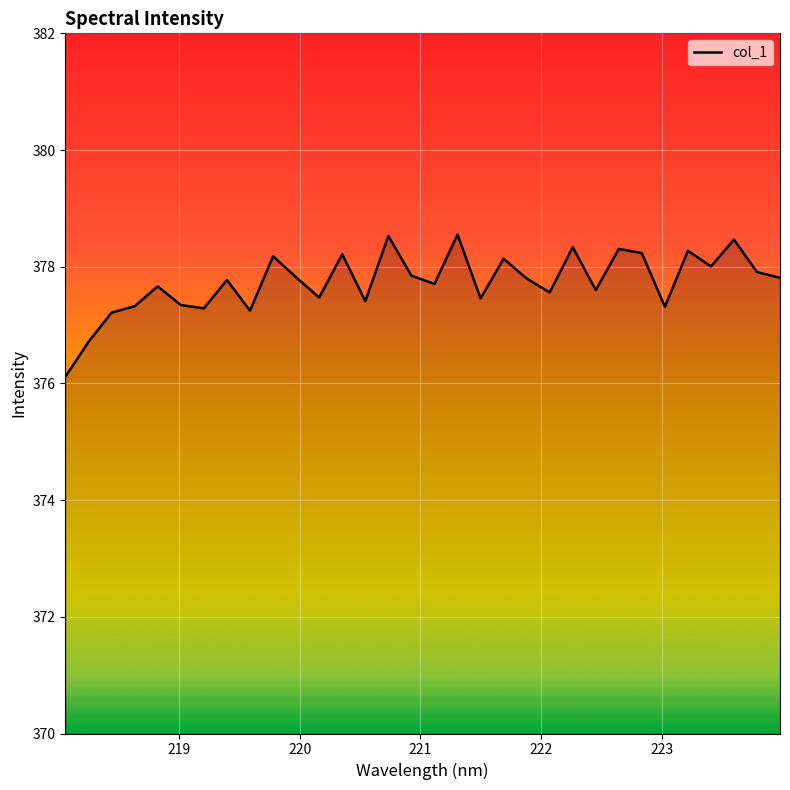

What is the difference between the maximum and minimum values?

2.4